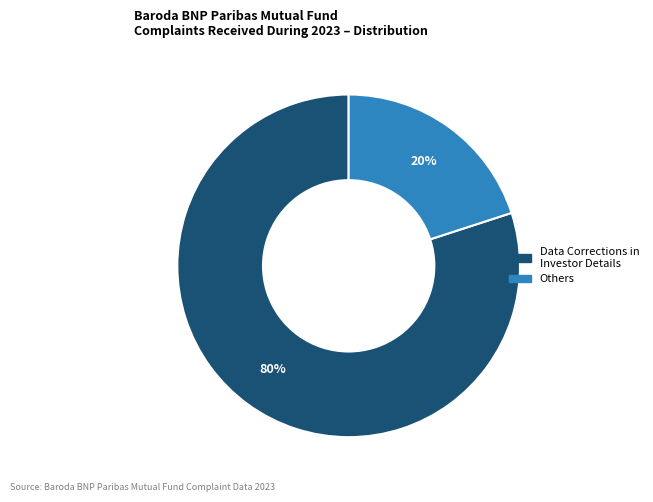

To the nearest percent, what is the difference between the largest and smallest slice percentages?

60%